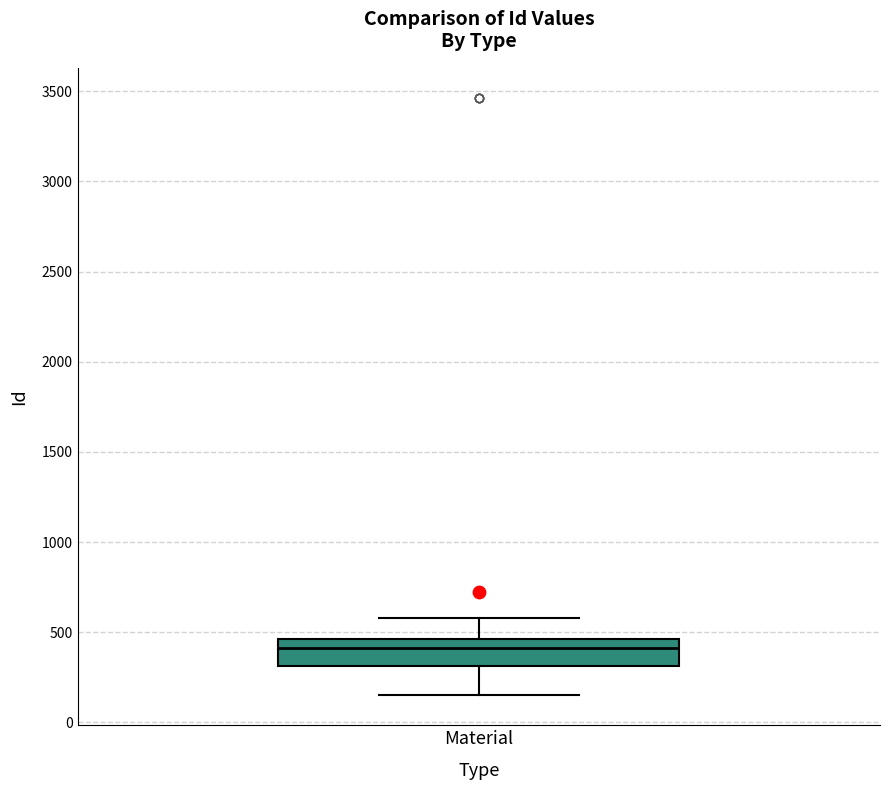

Transcribe this box plot: give where the median line is, the range the box spans, and where the two whiskers end, as read against the y-axis. The values are not printed on the chart, so give them approximately, as read against the axis.

median 400, box 300 to 450, whiskers 150 to 600